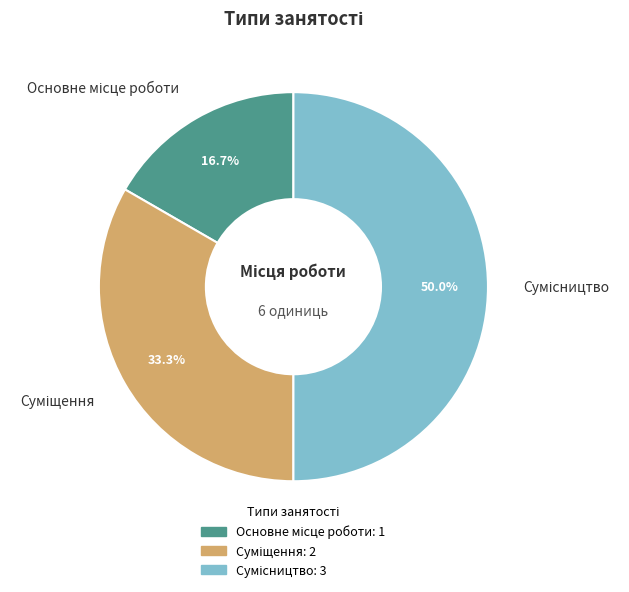

Does Суміщення represent more than half of the total?

No